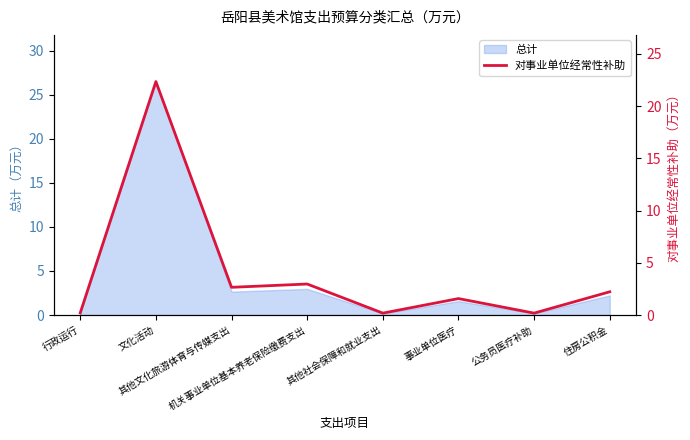

Where is the first local maximum?

文化活动